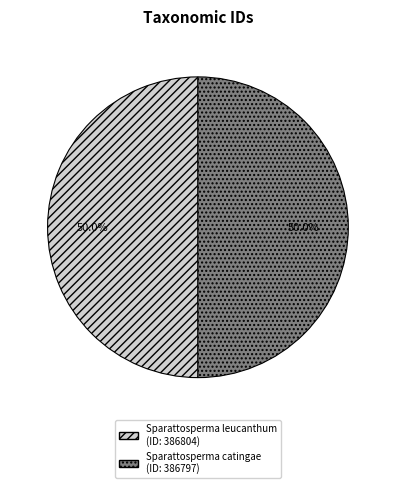

How many slices are in this pie chart?

2